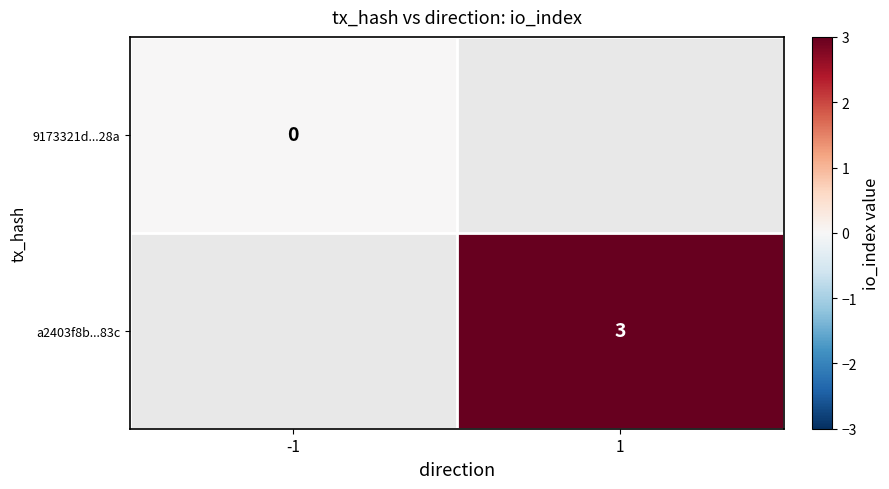

How many distinct data groups are displayed?

2